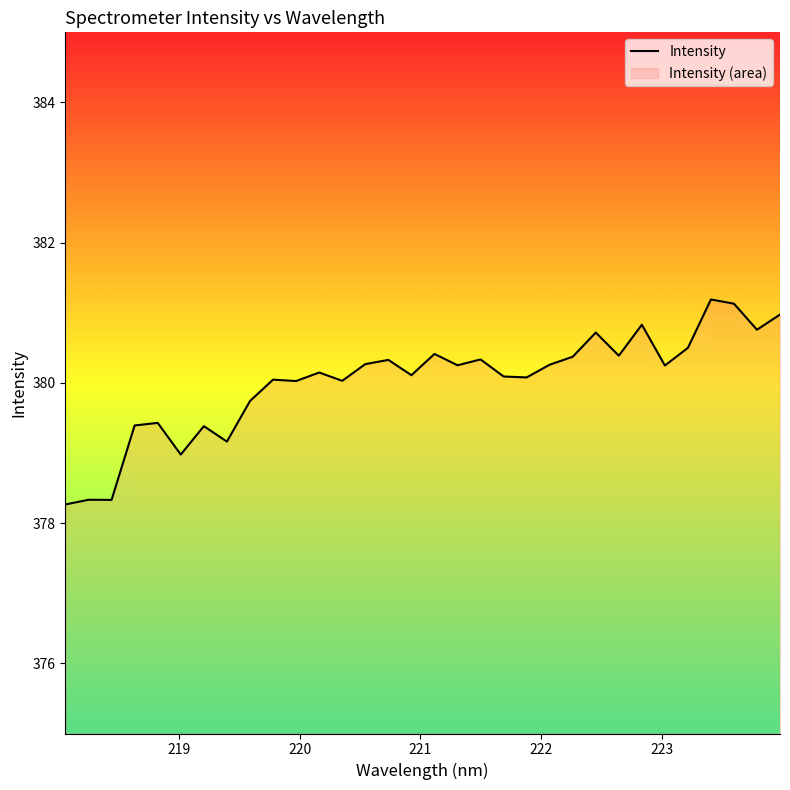

What is the difference between the maximum and minimum values?

2.9